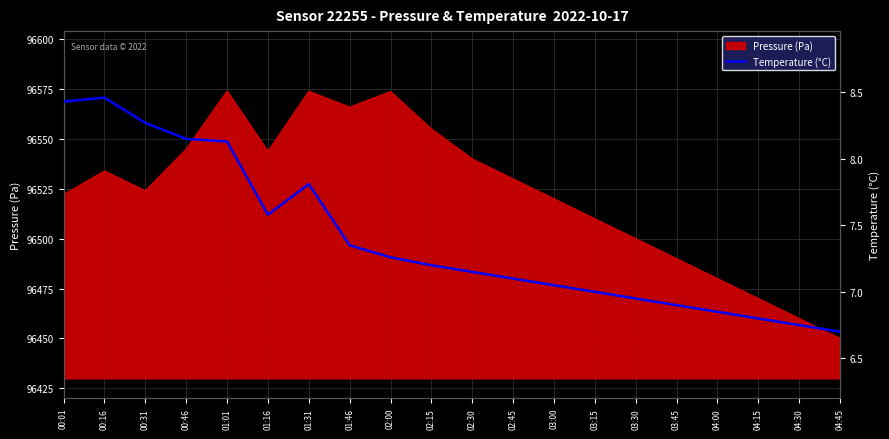

Read the value at 02:15.

7.2